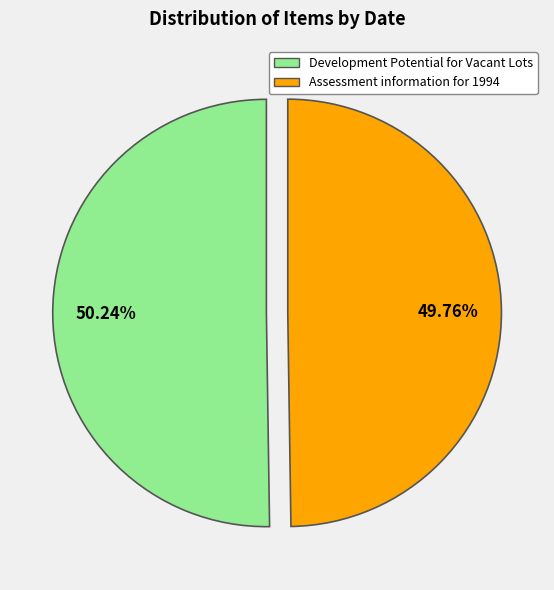

What percentage is the Development Potential for Vacant Lots slice, to the nearest percent?

50%